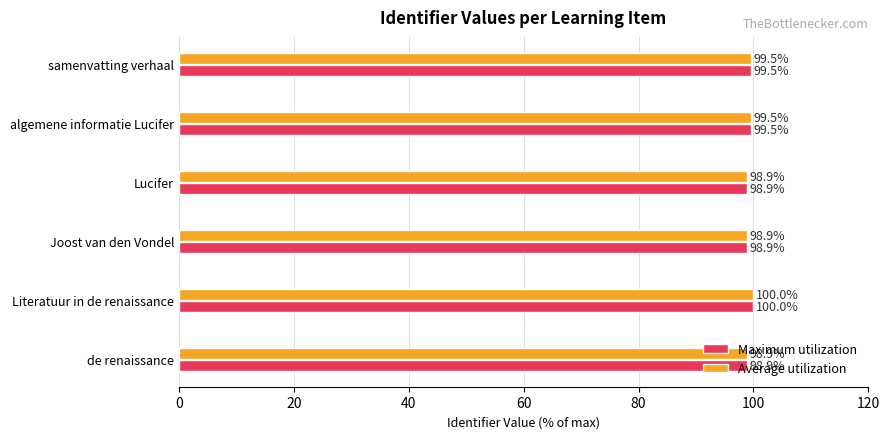

What is the average value of the Average utilization series?

99.3